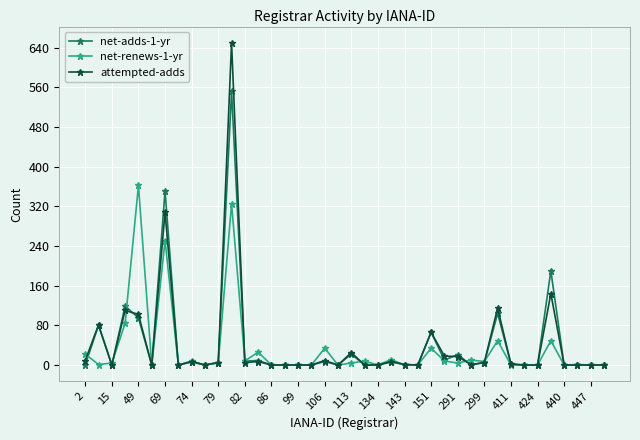

Which series has the largest range (max minus min)?

attempted-adds